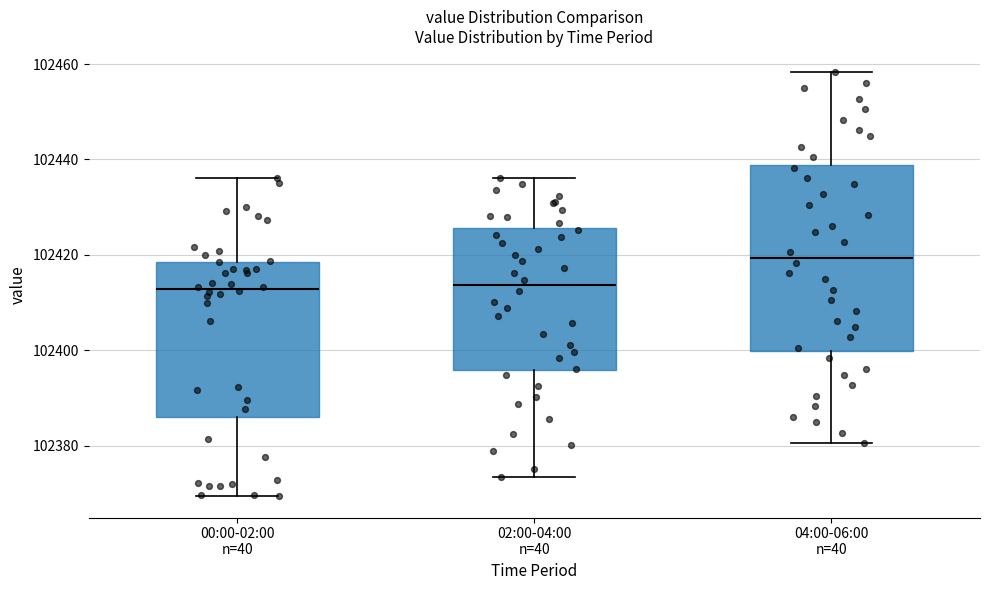

Where is the lower edge of the box for 02:00-04:00 n=40 on the y-axis? The values are not printed on the chart, so give them approximately, as read against the axis.

102396